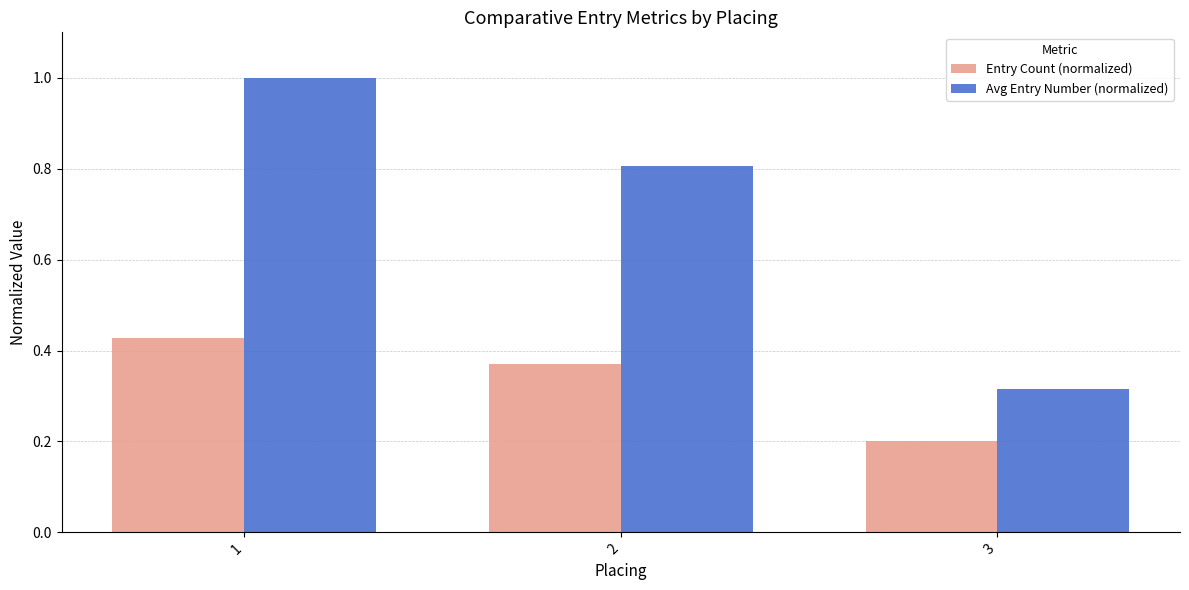

Which series has the widest spread of values?

Avg Entry Number (normalized)